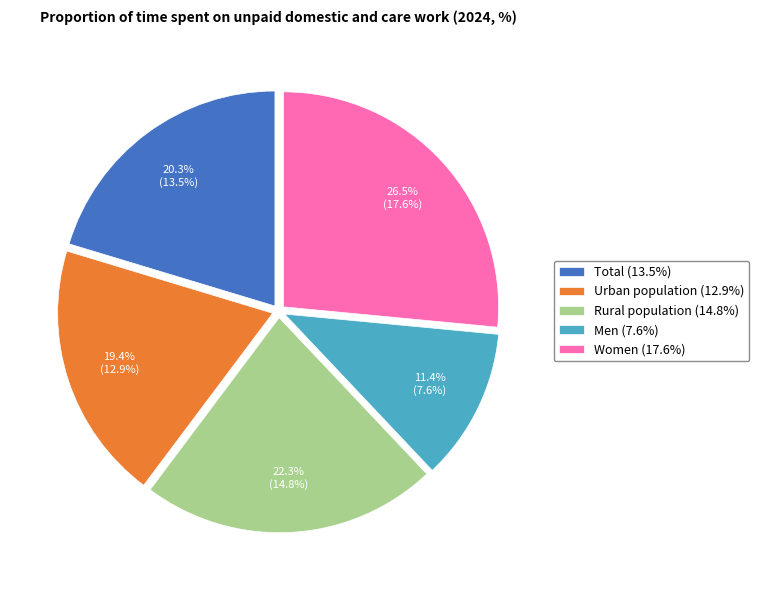

What percentage is the Men slice, to the nearest percent?

11%